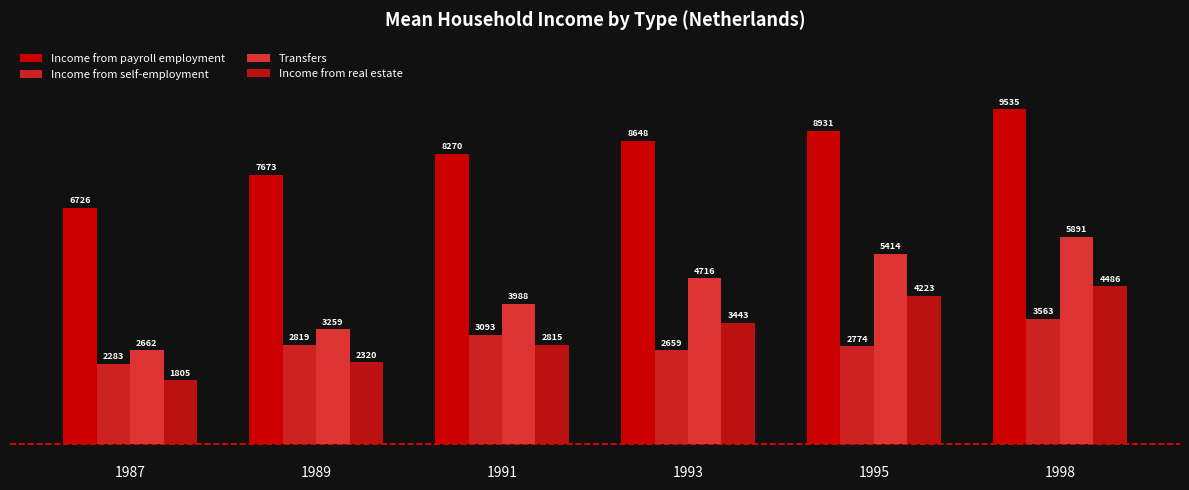

What is the sum of the Income from self-employment values at 1993 and 1995?

5433